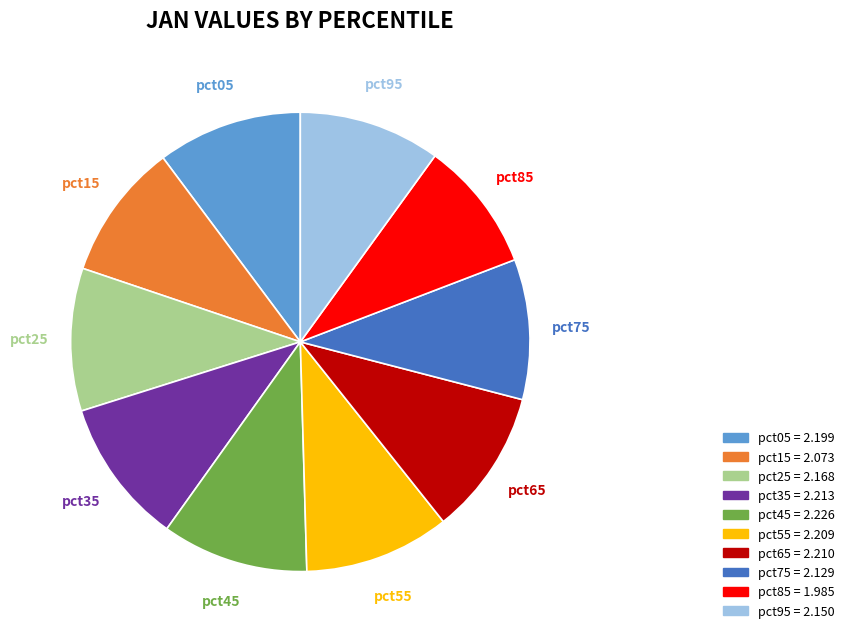

To the nearest percent, what is the difference between the largest and smallest slice percentages?

1%